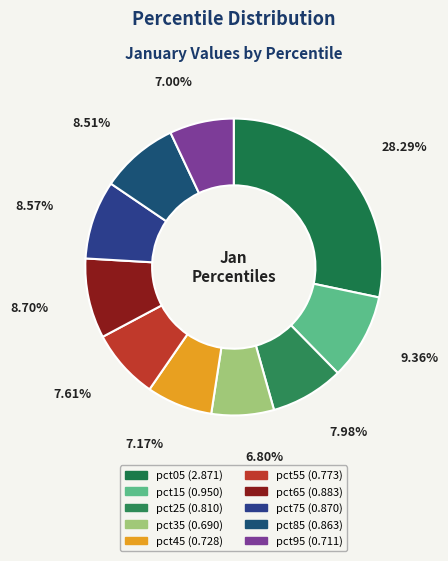

Does any single category account for the majority?

No